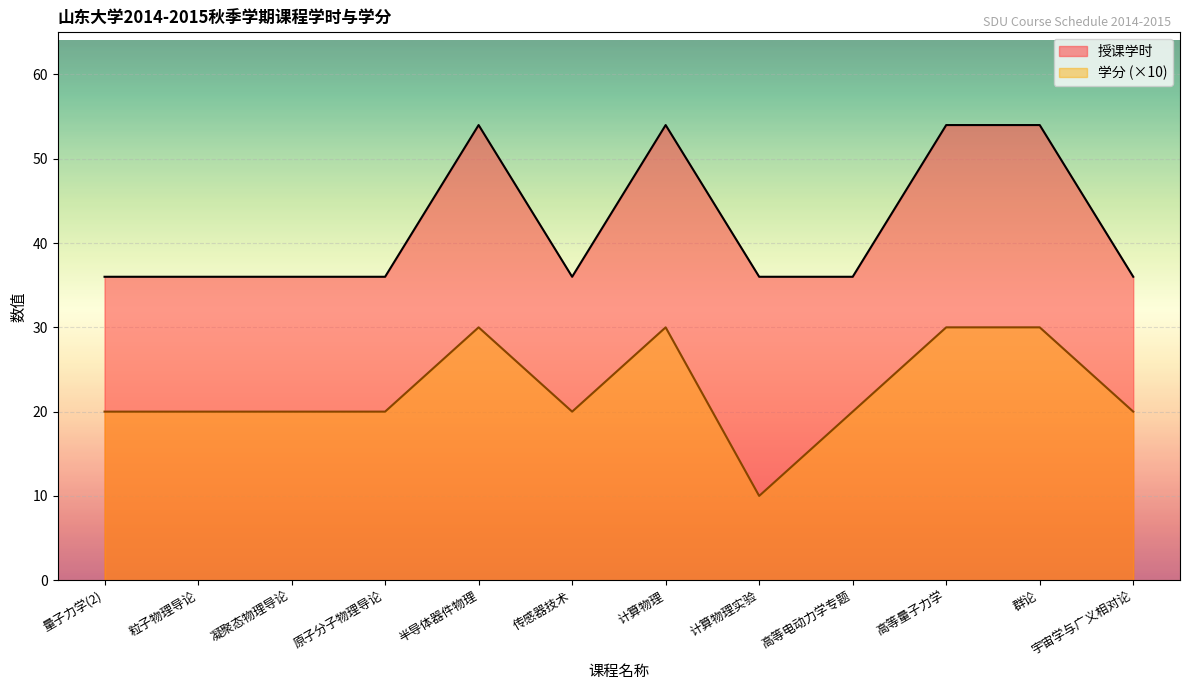

What is the label of the 10th point from the left?

高等量子力学